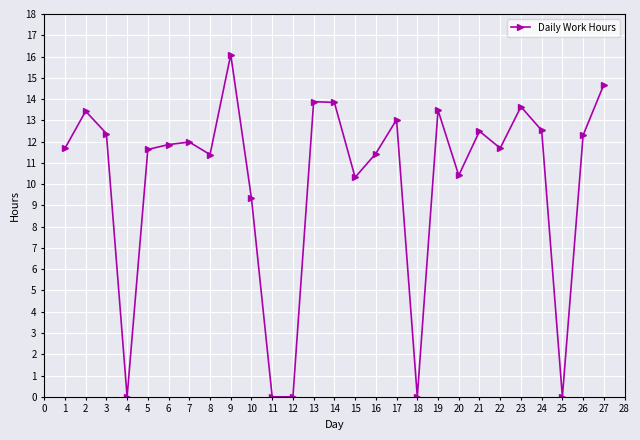

What is the sum of all values?

273.5